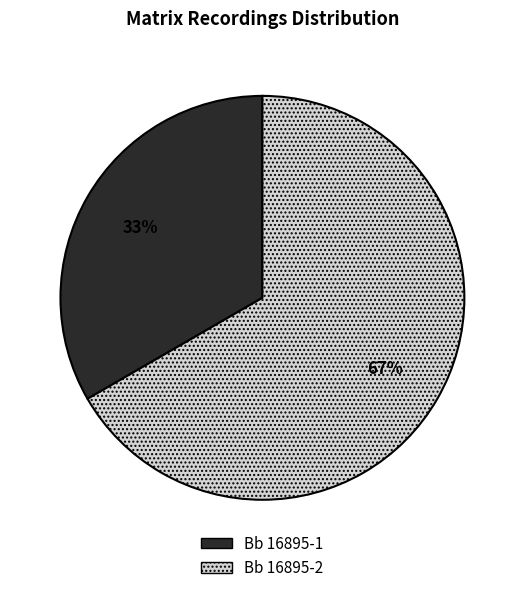

What is the smallest slice in the pie chart?

Bb 16895-1